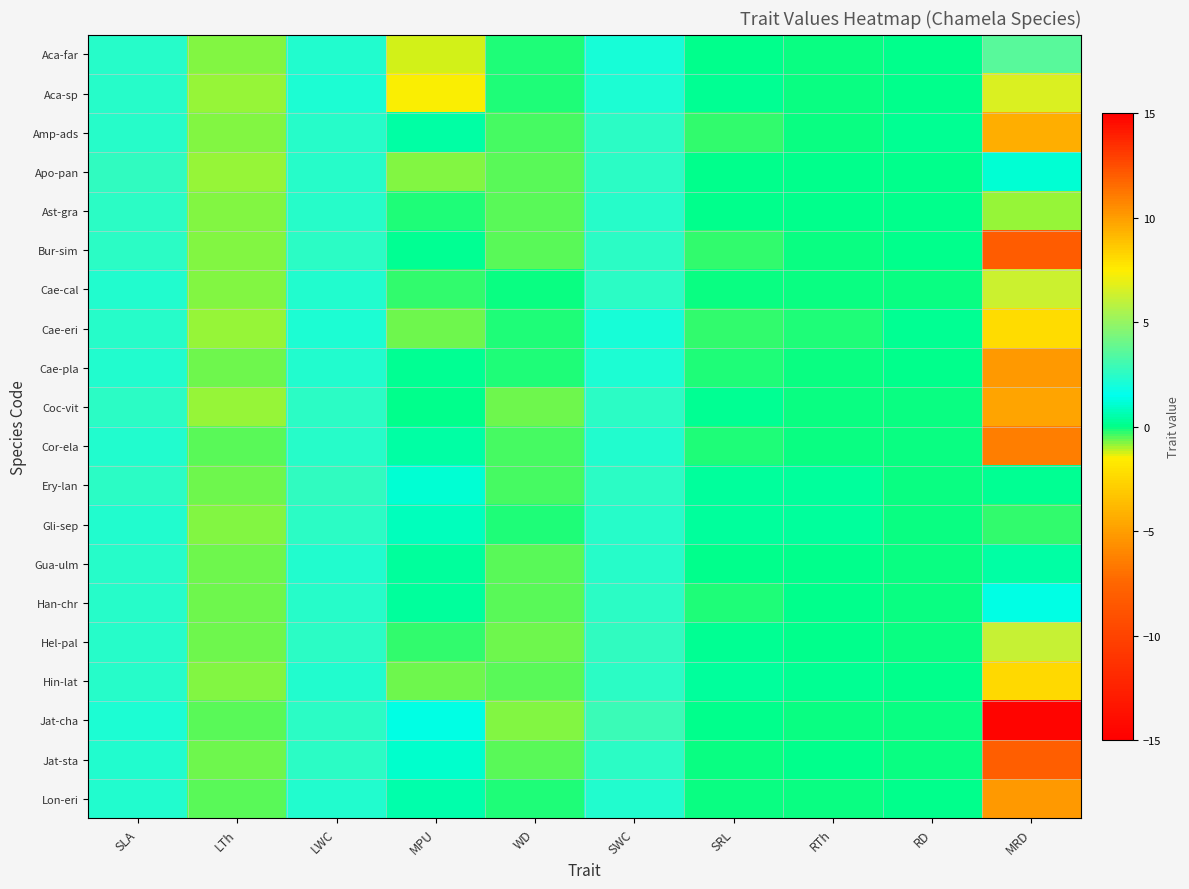

Which category has the lowest value across all series?

MRD